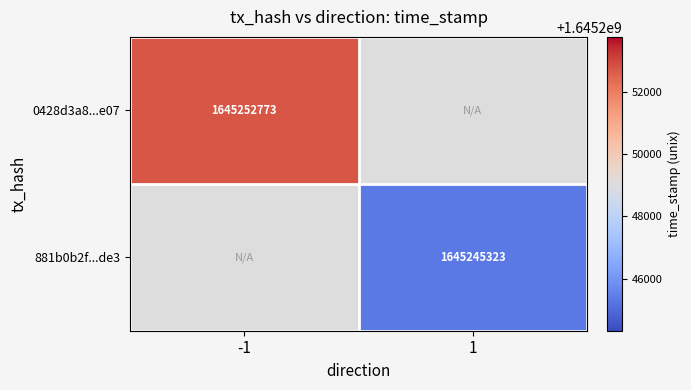

Is it true that 881b0b2f...de3 equals 1645245323 at 1?

True